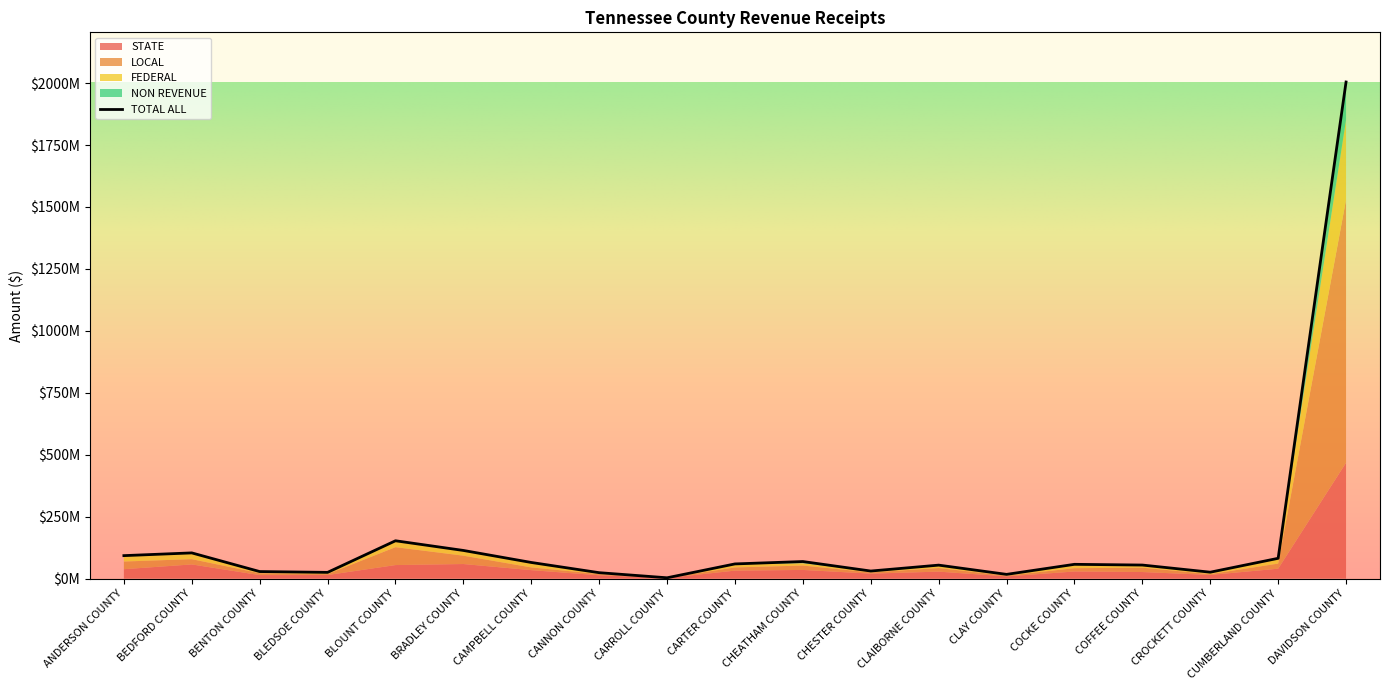

True or false: TOTAL ALL has more than 0 interior local peaks.

True